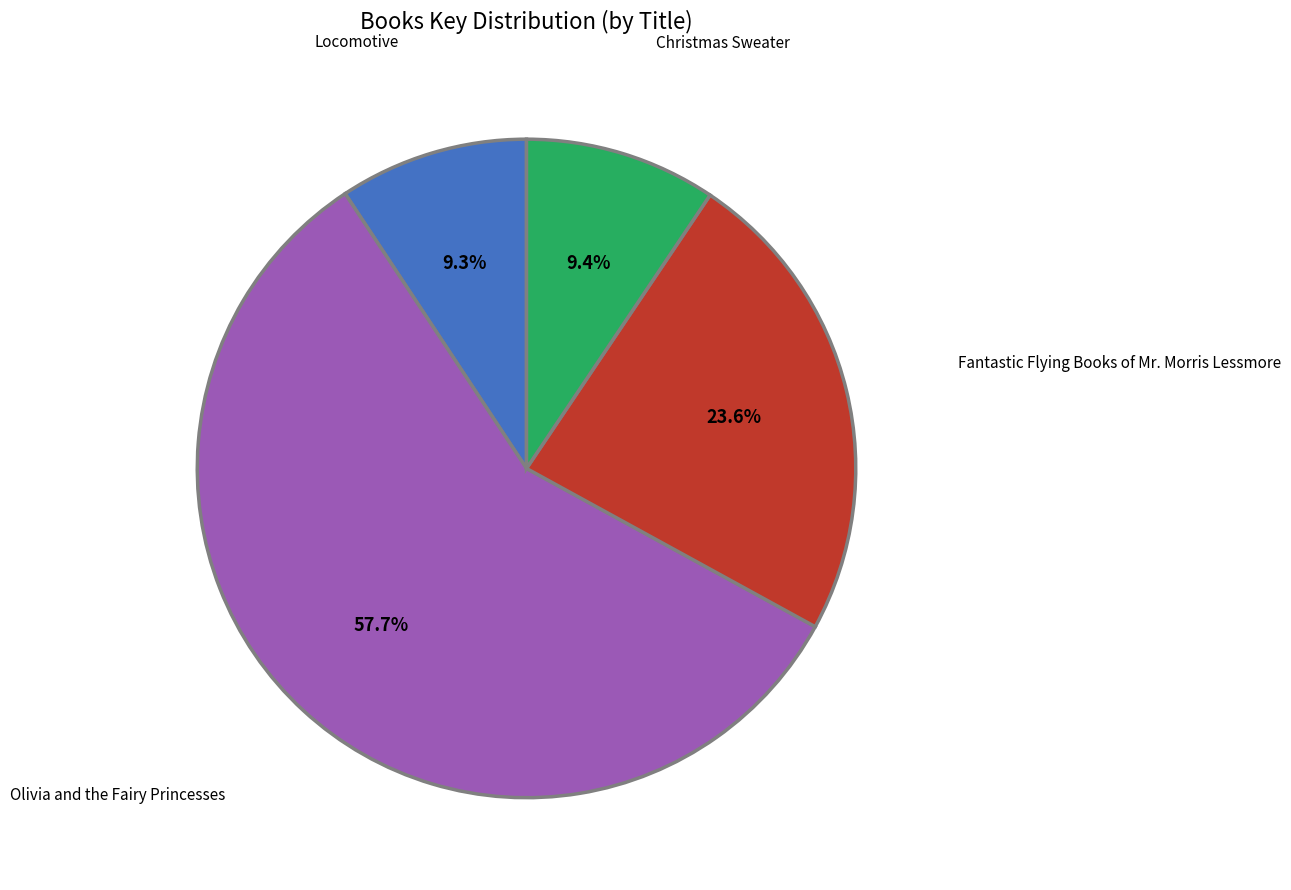

Combined, what portion of the pie is Christmas Sweater and Olivia and the Fairy Princesses?

67.1%